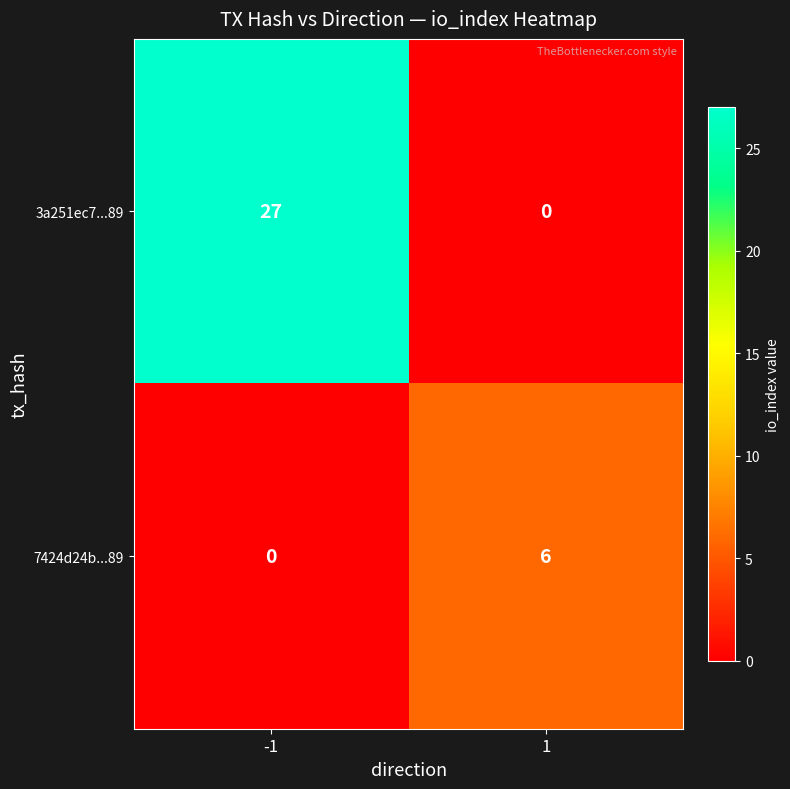

Which series has the largest total across all categories?

3a251ec7...89